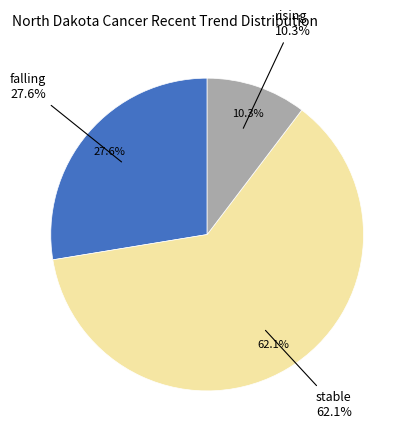

Count the number of slices in the pie.

3